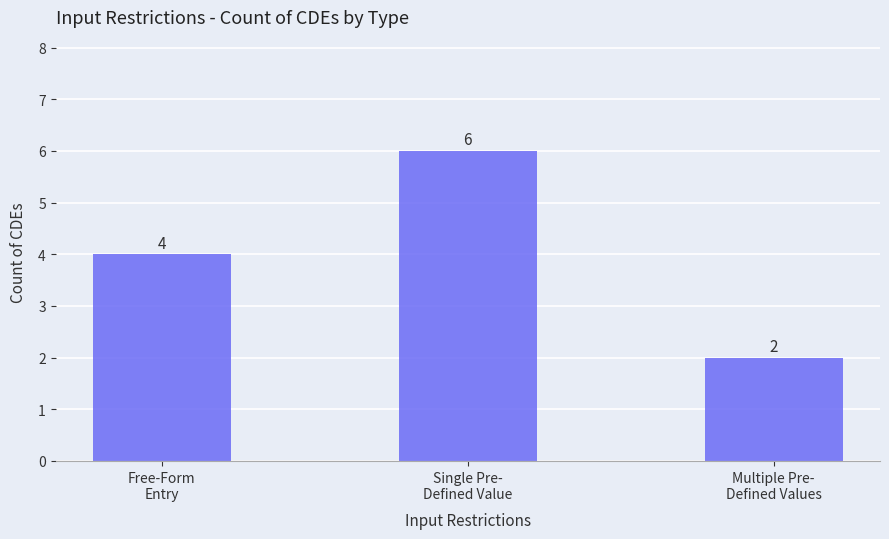

What is the label of the 2nd bar from the left?

Single Pre-
Defined Value